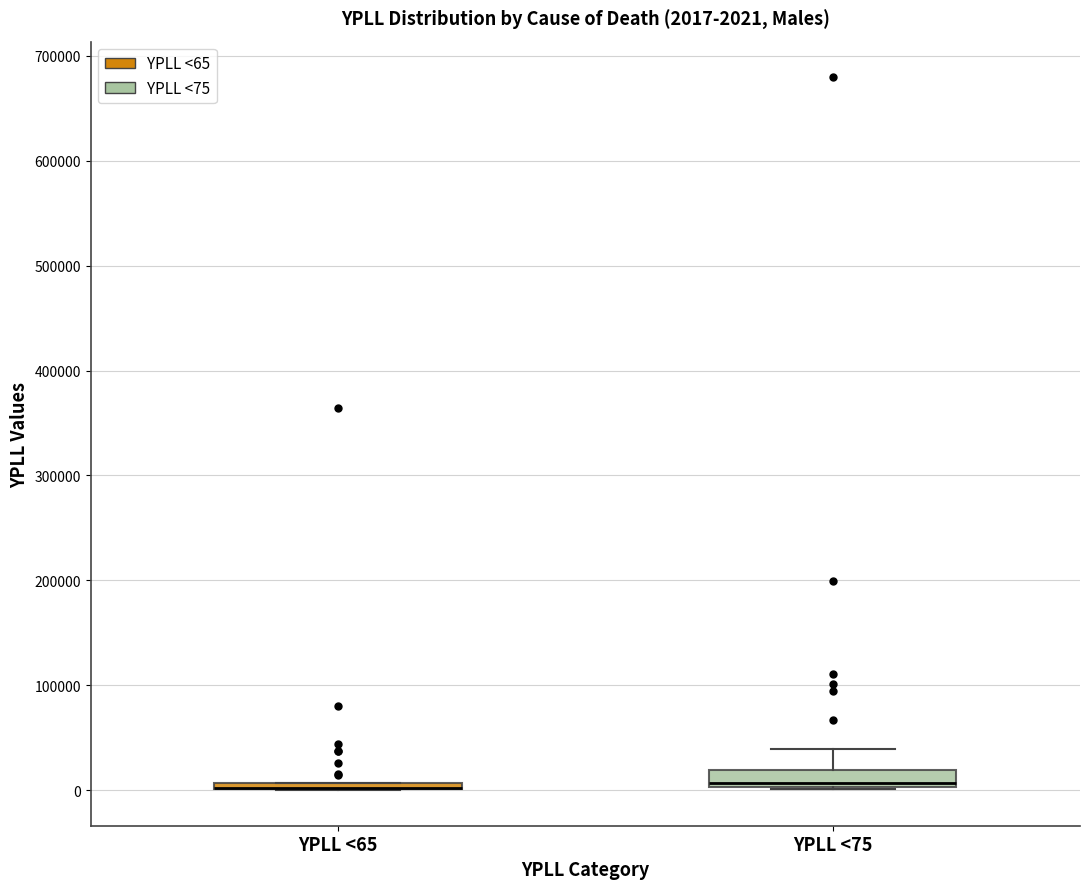

Comparing the boxes themselves (not the whiskers), which one is the tallest?

YPLL <75